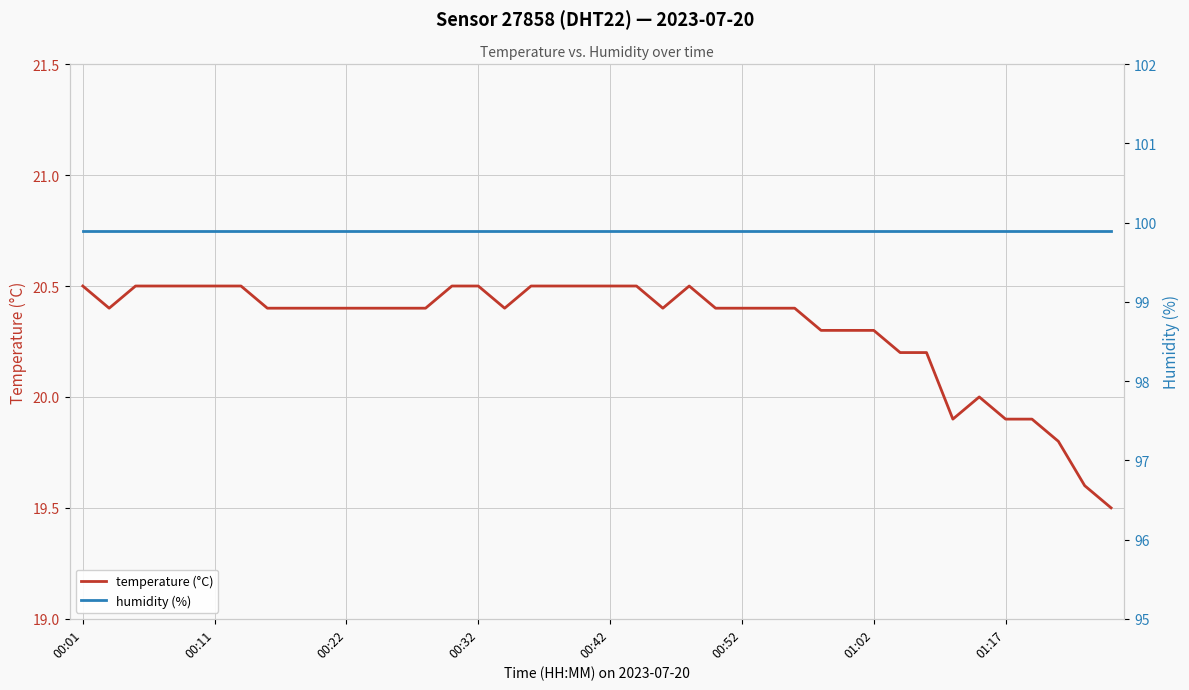

What is the average value of the humidity (%) series?

99.9